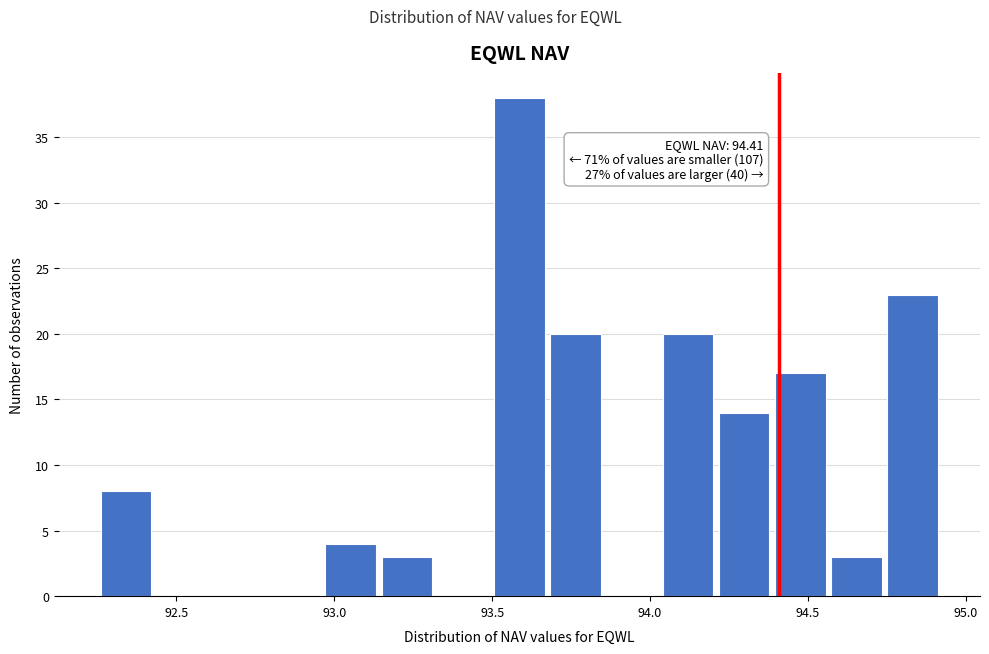

Around what value on the x-axis is the tallest bar? Give the approximate position of its centre, as read against the axis.

93.60